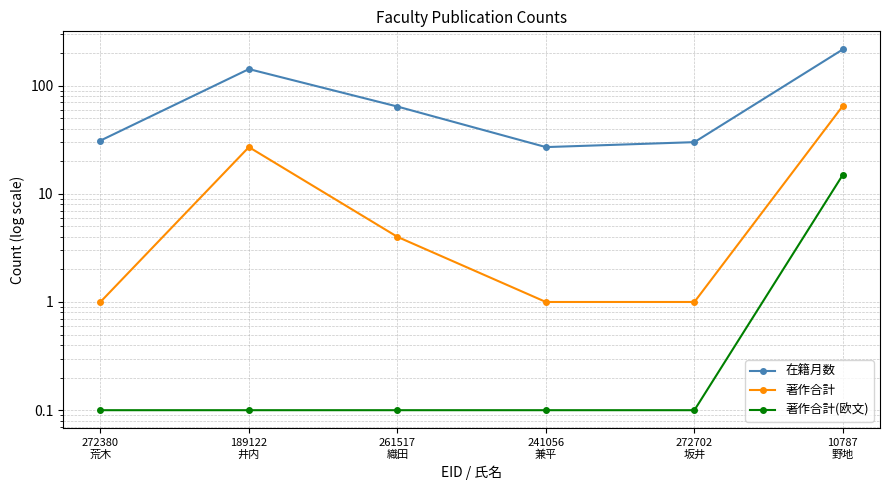

What is the greatest value displayed?

216.0